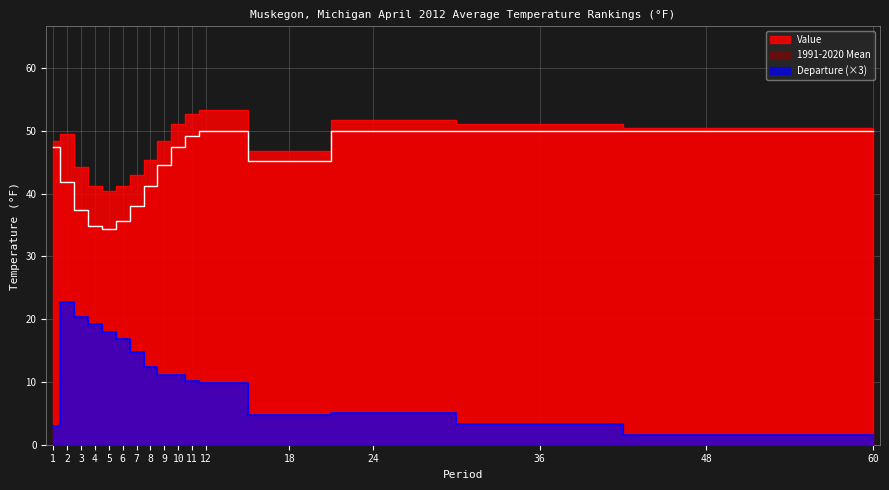

Reading left to right, extract all data points from this chart.

Value: 48.4	49.5	44.2	41.2	40.4	41.2	42.9	45.3	48.3	51.1	52.6	53.3	46.8	51.7	51.1	50.5	50.5
1991-2020 Mean: 47.4	41.9	37.4	34.8	34.4	35.6	38.0	41.2	44.6	47.4	49.2	50.0	45.2	50.0	50.0	50.0	50.0
Departure: 3.0	22.8	20.4	19.2	18.0	16.8	14.7	12.3	11.1	11.1	10.2	9.9	4.8	5.1	3.3	1.5	1.5